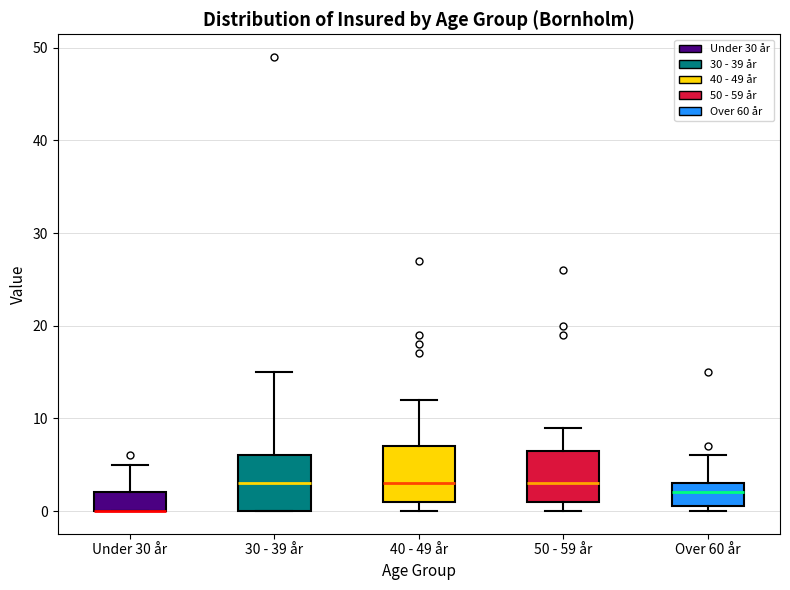

Where is the lower edge of the box for 30 - 39 år on the y-axis? The values are not printed on the chart, so give them approximately, as read against the axis.

0